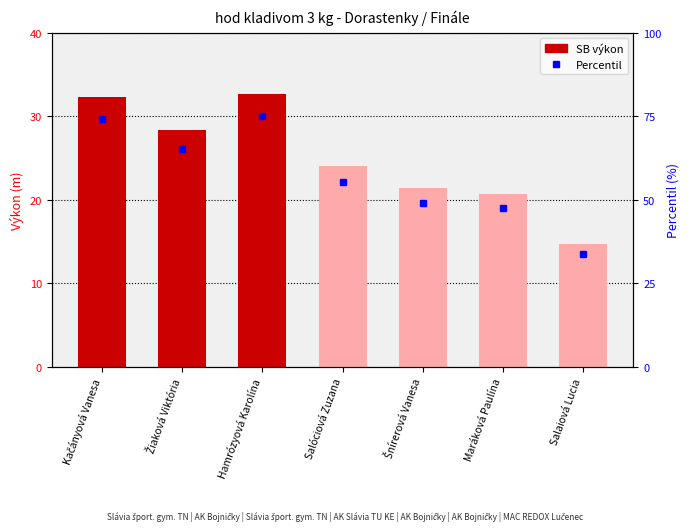

How many values are below 24?

3